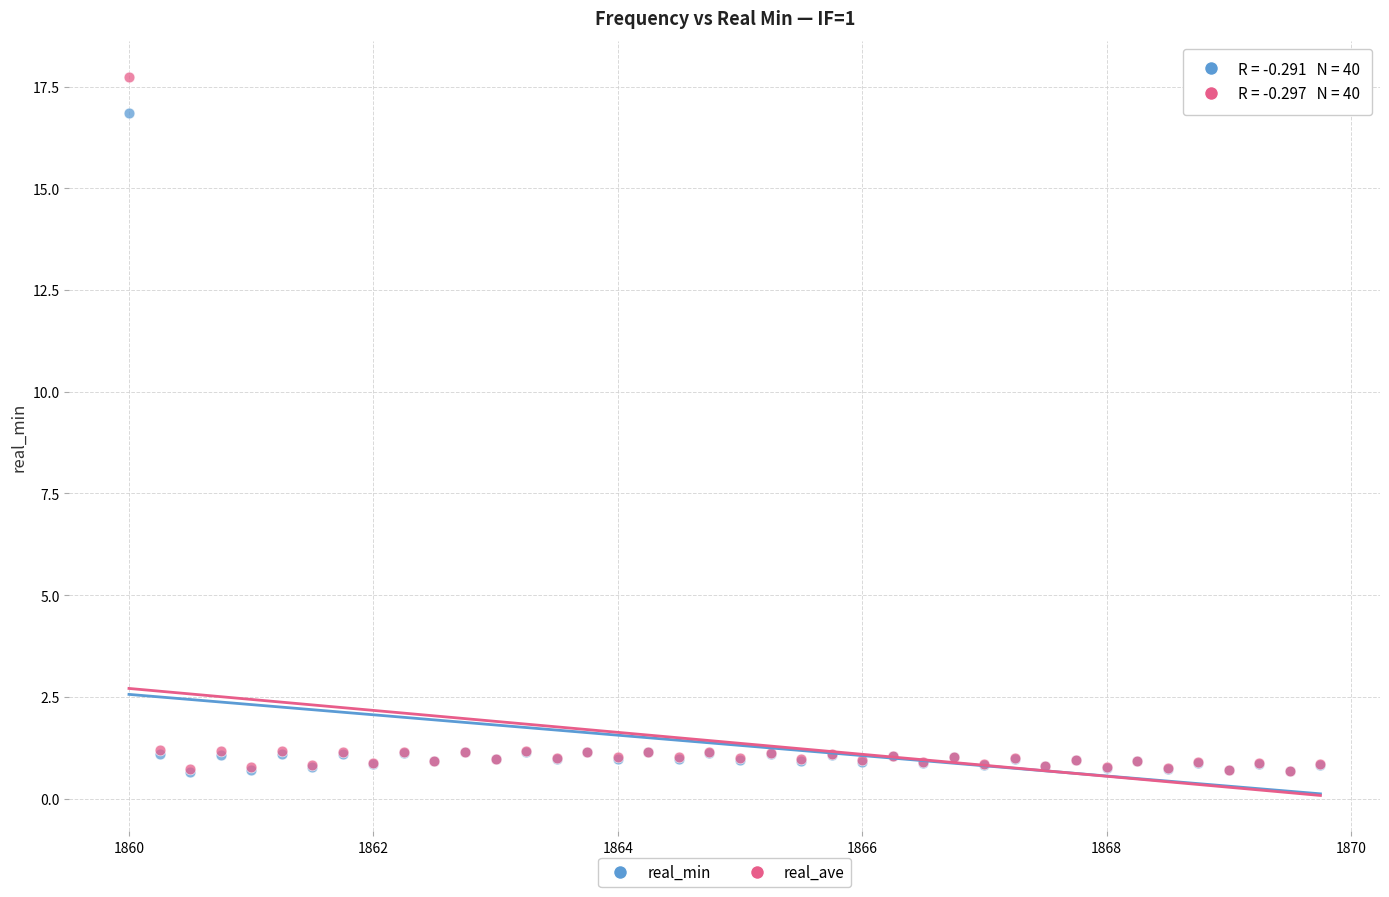

Which series reaches the maximum Y coordinate?

real_ave